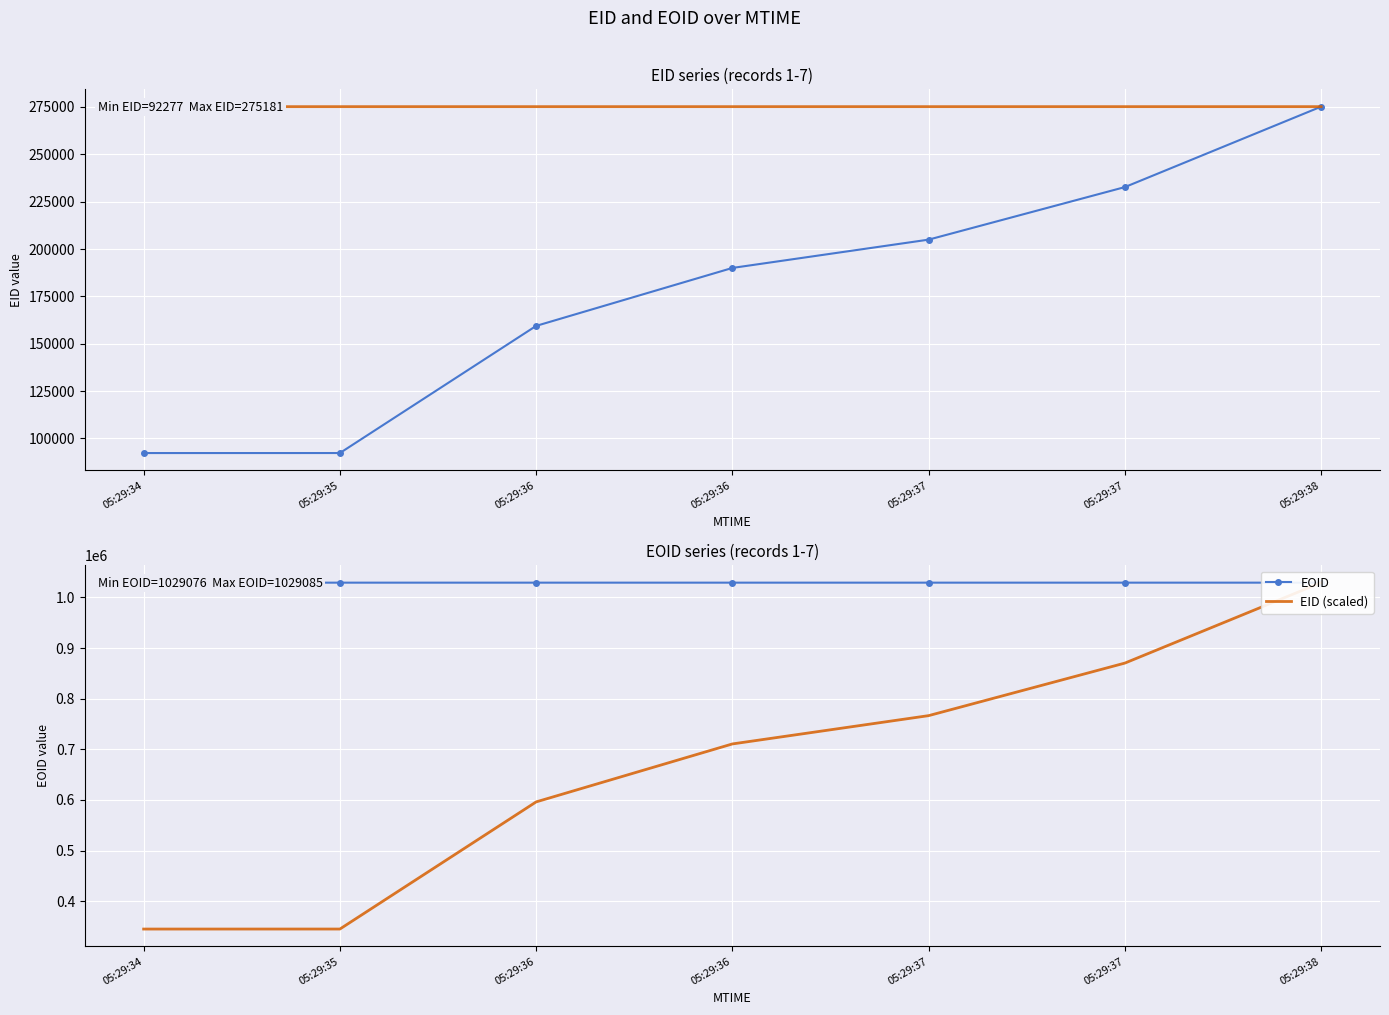

What is the sum of the EOID (scaled) values at 05:29:34 and 05:29:35?

550357.5